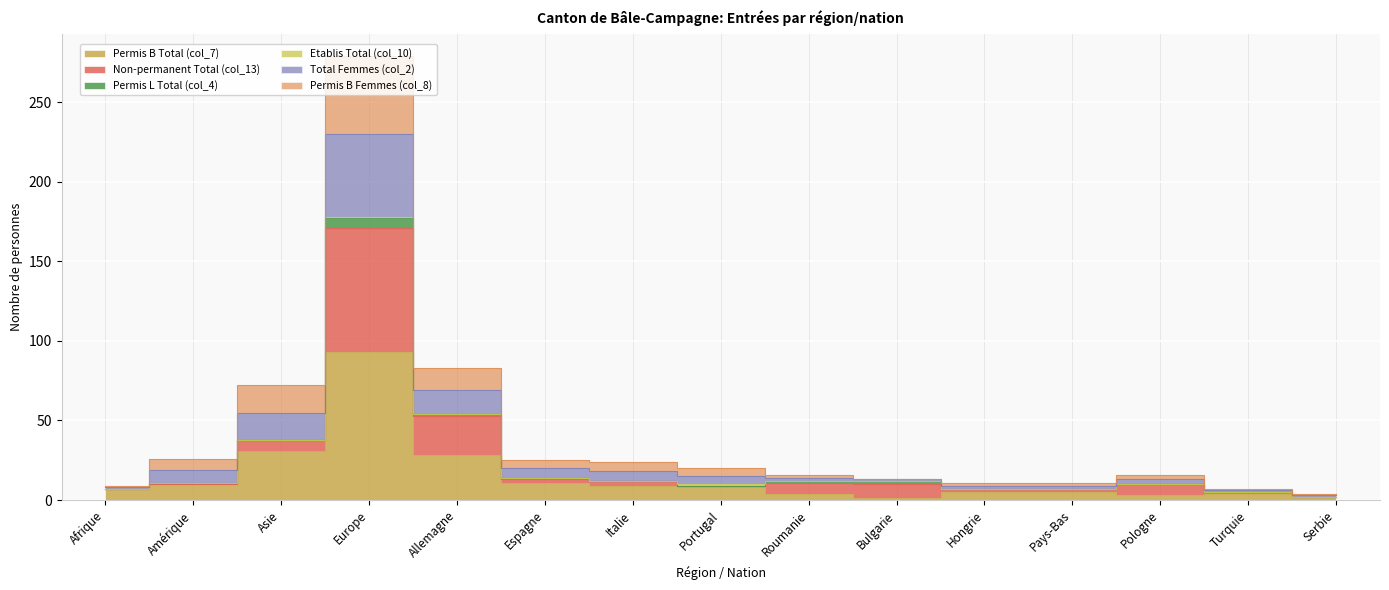

True or false: Non-permanent Total (col_13) and Permis B Femmes (col_8) intersect in this chart.

False